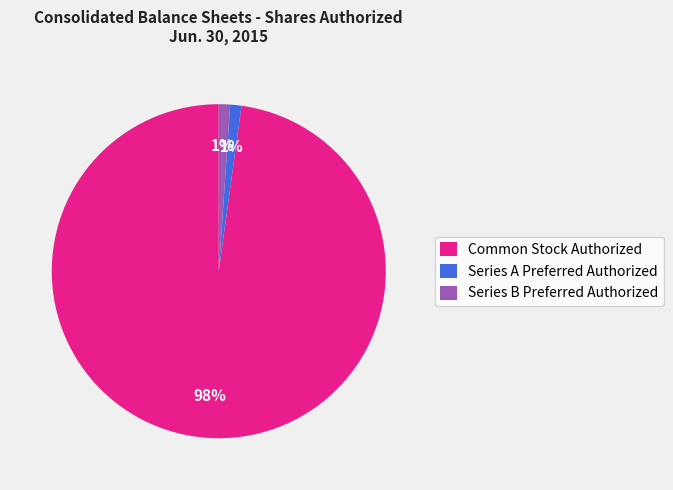

True or false: Series B Preferred Authorized accounts for 14% of the total.

False